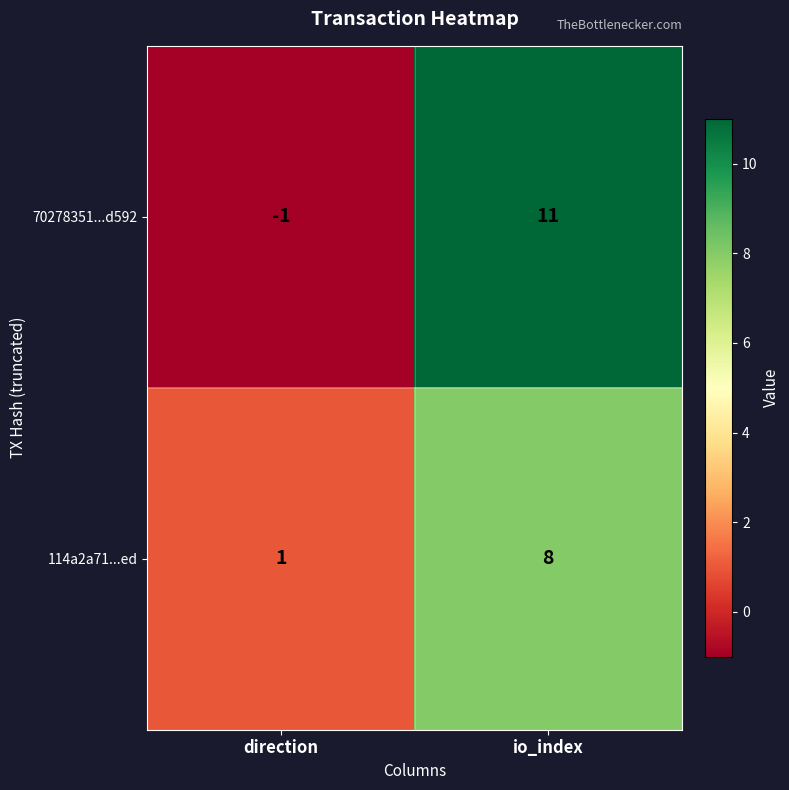

Count the number of data series in this chart.

2